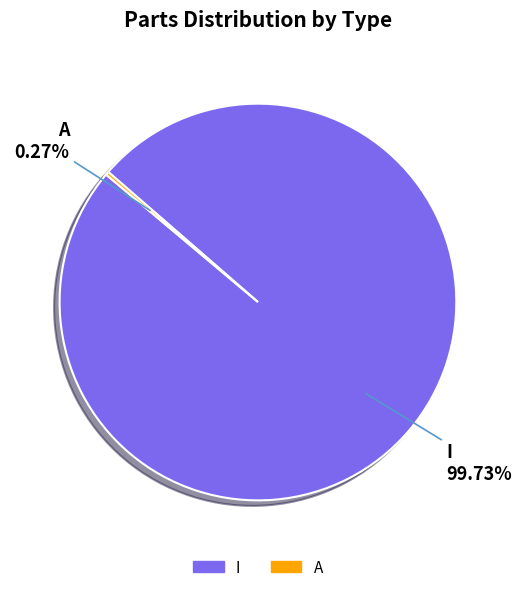

What is the largest slice in the pie chart?

I